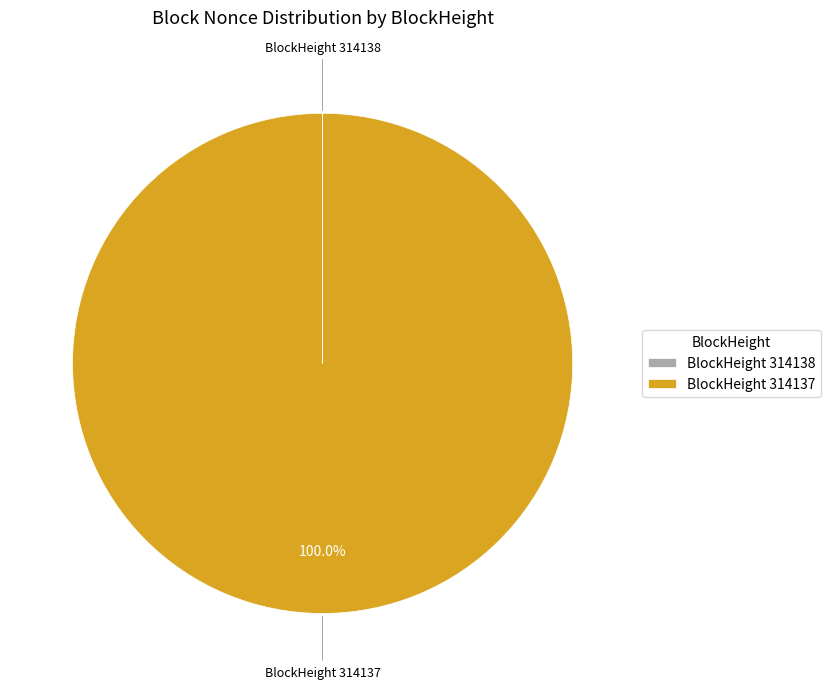

Which slice represents more than half of the pie?

BlockHeight 314137